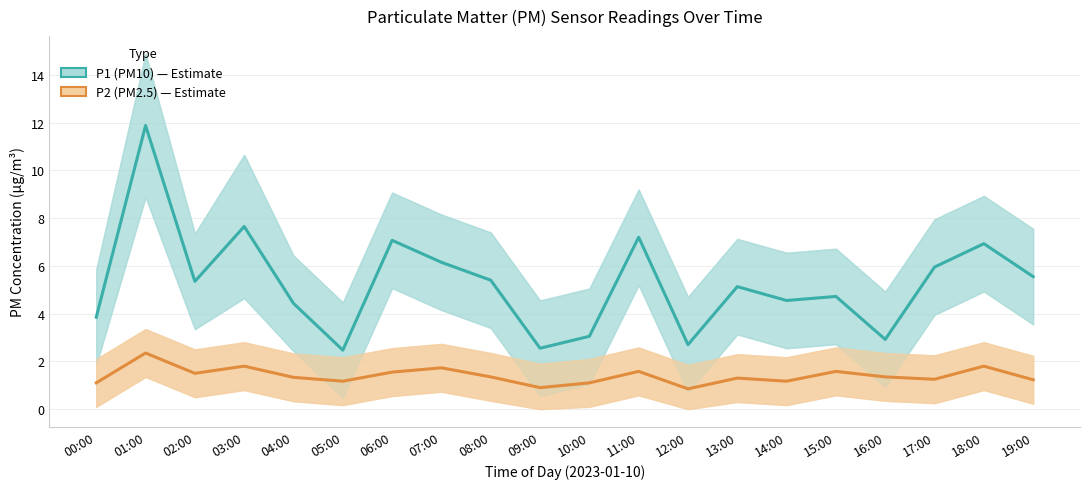

What is the difference between the maximum and minimum values in the P1 (PM10) series?

9.4